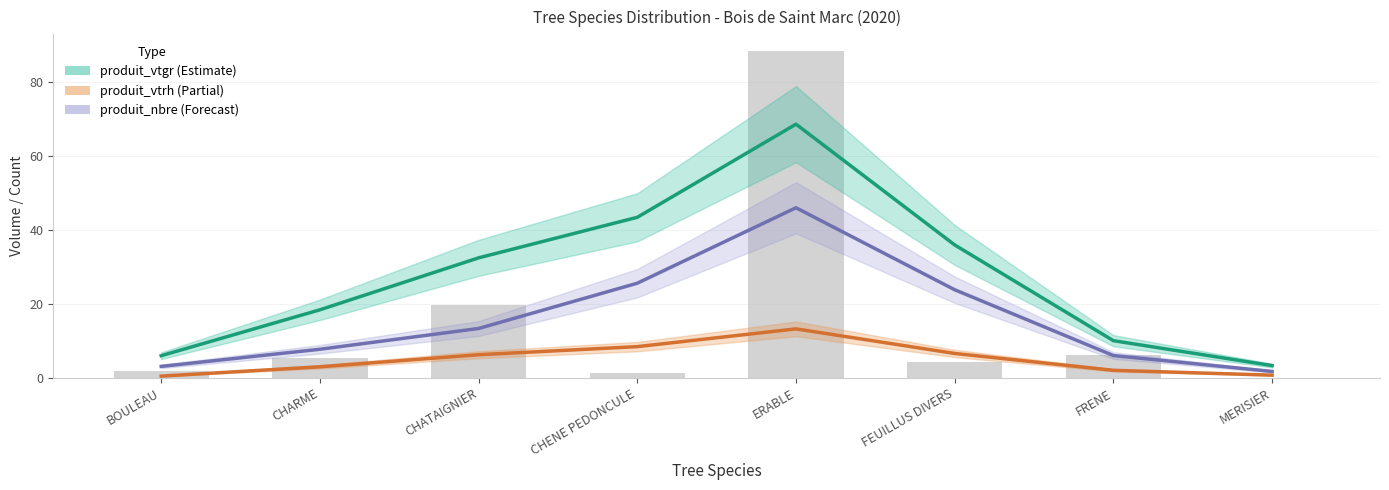

Reading left to right, list all the values displayed in this chart.

produit_vtgr: BOULEAU=6.0	CHARME=18.4	CHATAIGNIER=32.5	CHENE PEDONCULE=43.4	ERABLE=68.6	FEUILLUS DIVERS=36.0	FRENE=10.1	MERISIER=3.3
produit_vtrh: BOULEAU=0.5	CHARME=3.0	CHATAIGNIER=6.3	CHENE PEDONCULE=8.5	ERABLE=13.3	FEUILLUS DIVERS=6.6	FRENE=2.1	MERISIER=0.8
produit_nbre (scaled ×0.1): BOULEAU=1.8	CHARME=5.5	CHATAIGNIER=19.7	CHENE PEDONCULE=1.4	ERABLE=88.5	FEUILLUS DIVERS=4.4	FRENE=6.2	MERISIER=0.1